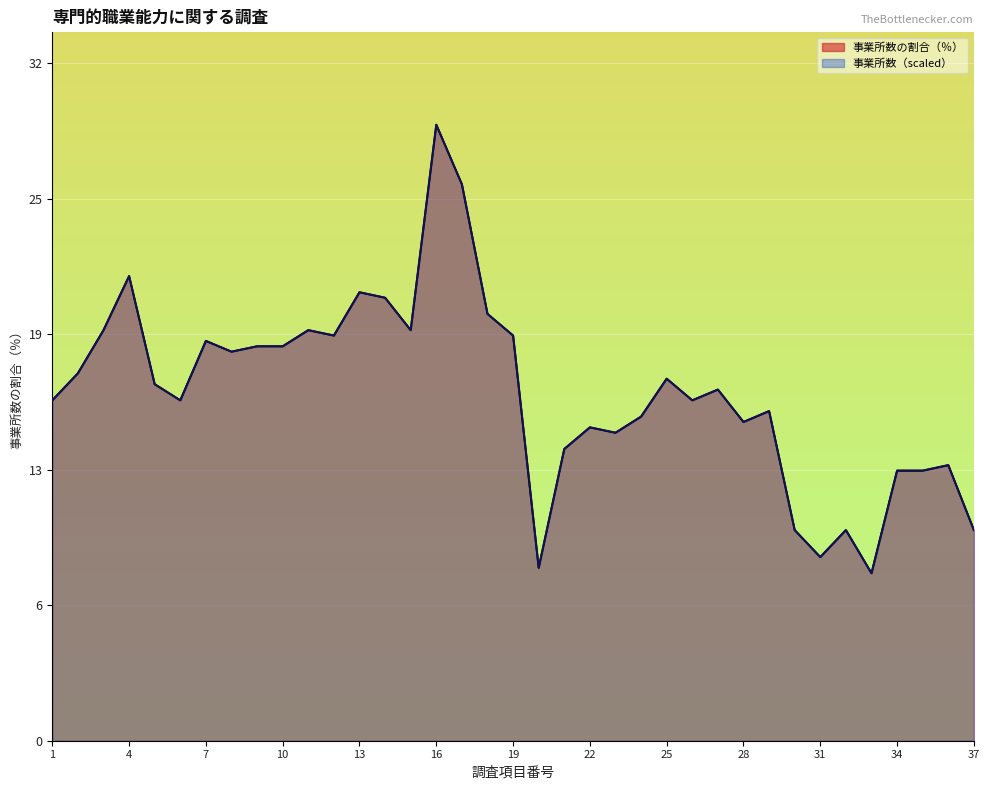

Where is 事業所数の割合（％） nearest to the value 18?

8